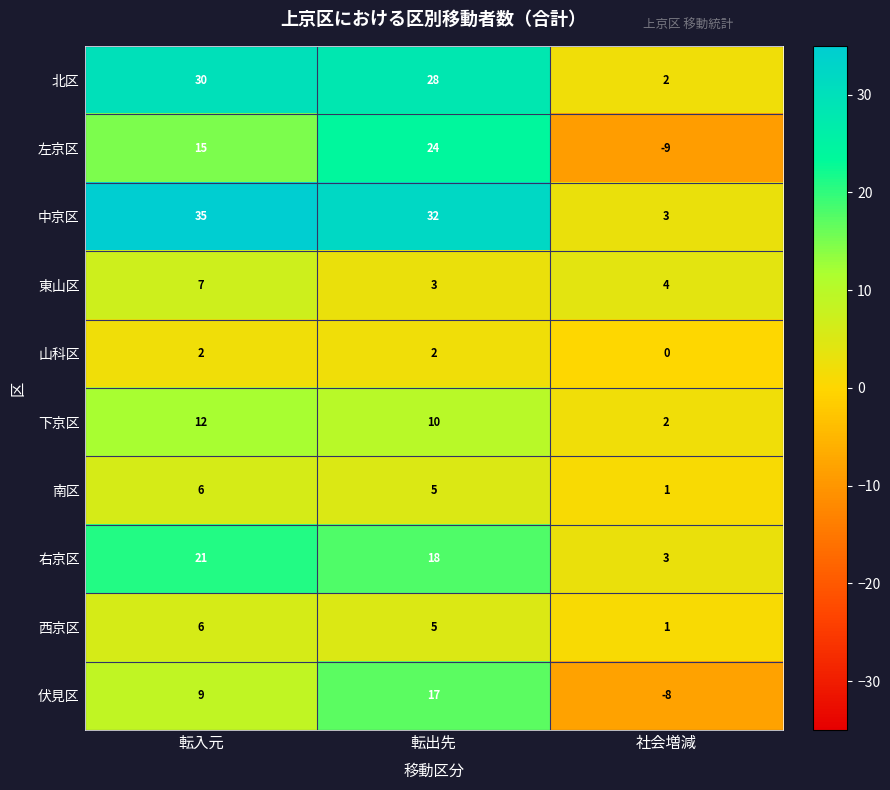

What is the maximum value shown in the chart?

35